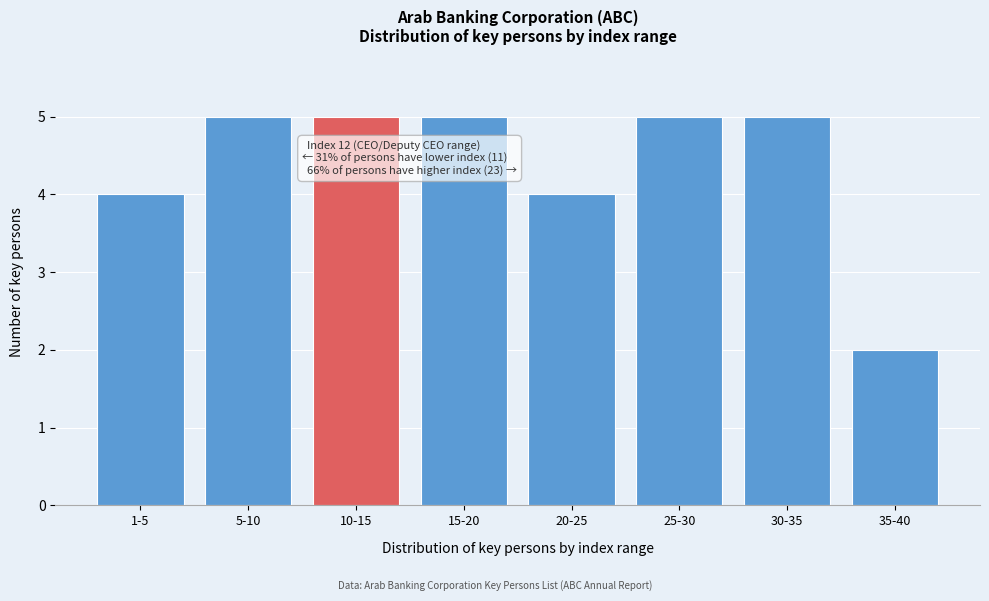

Reading left to right, extract all data points from this chart.

4	5	5	5	4	5	5	2